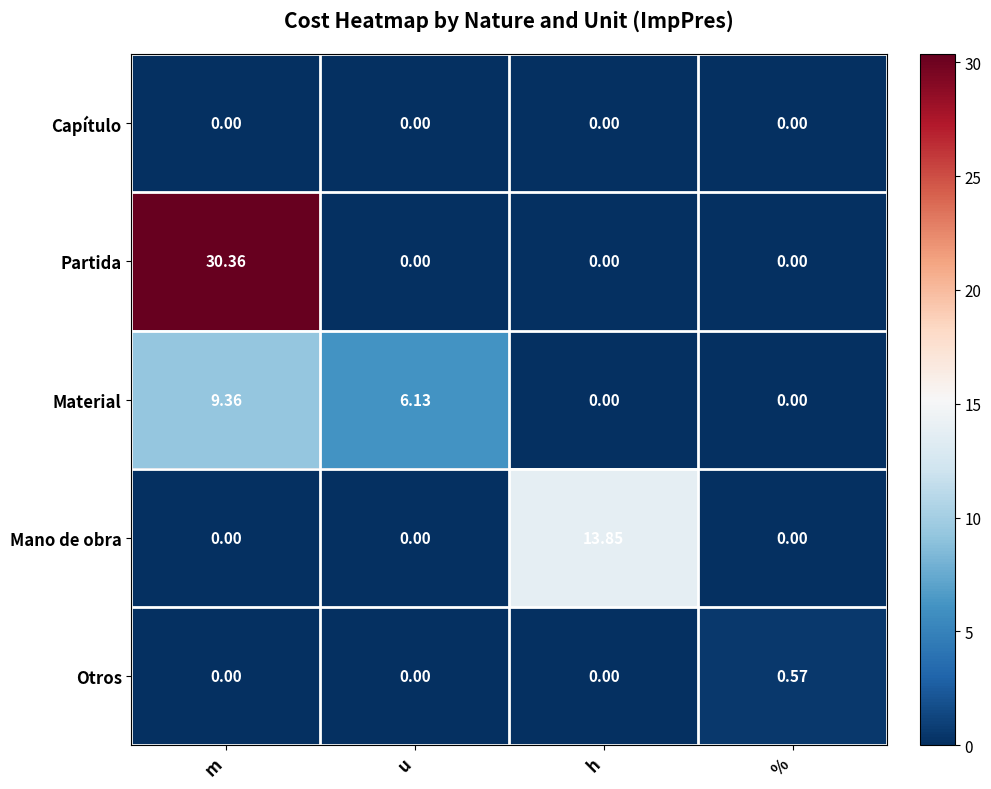

At which category does the chart reach its peak across all series?

m